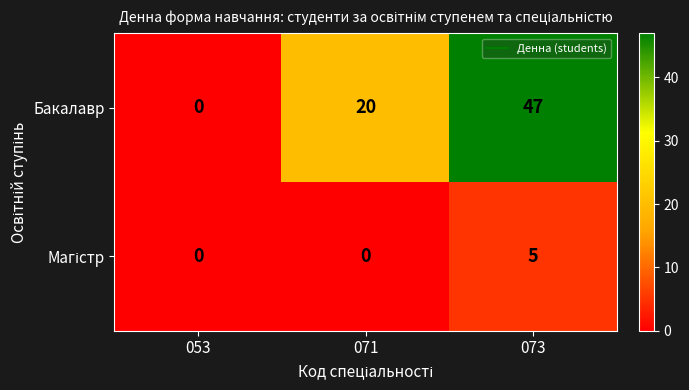

Which series changed the most between 071 and 073?

Бакалавр